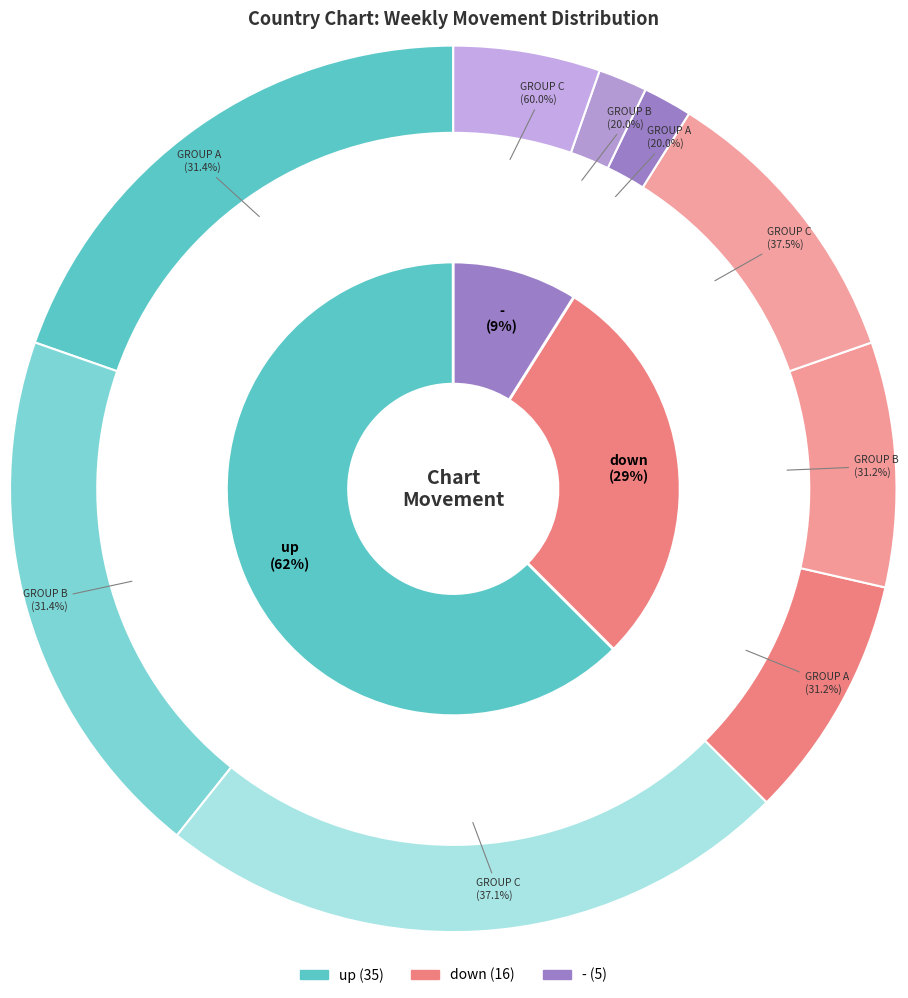

To the nearest percent, what is the difference between the - and down slice percentages?

20%